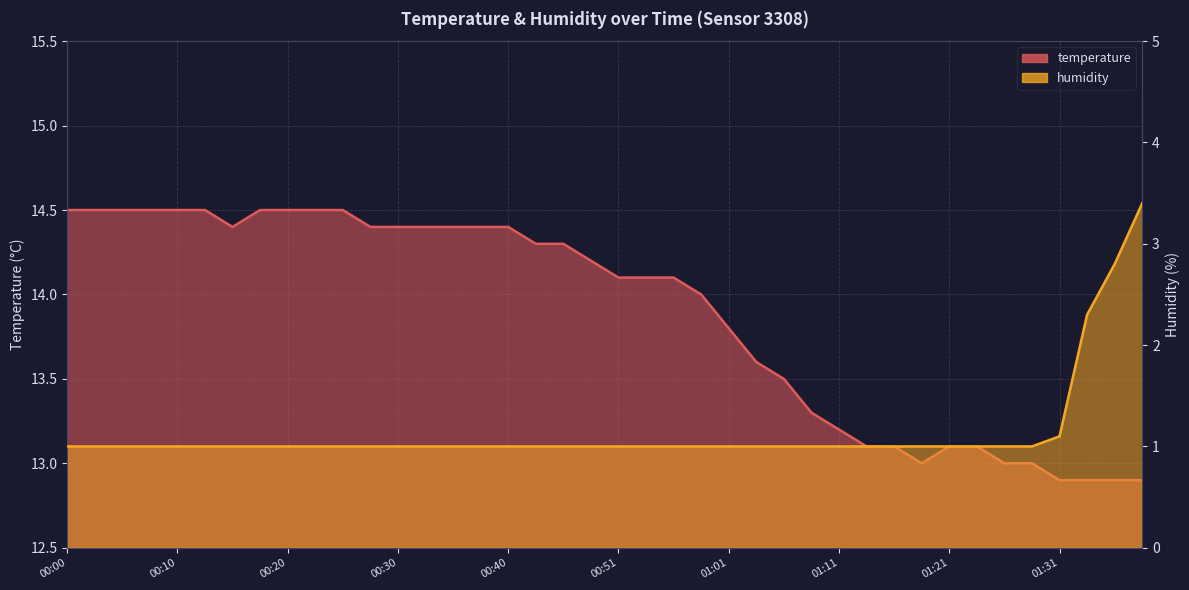

What is the average value of the humidity series?

1.1